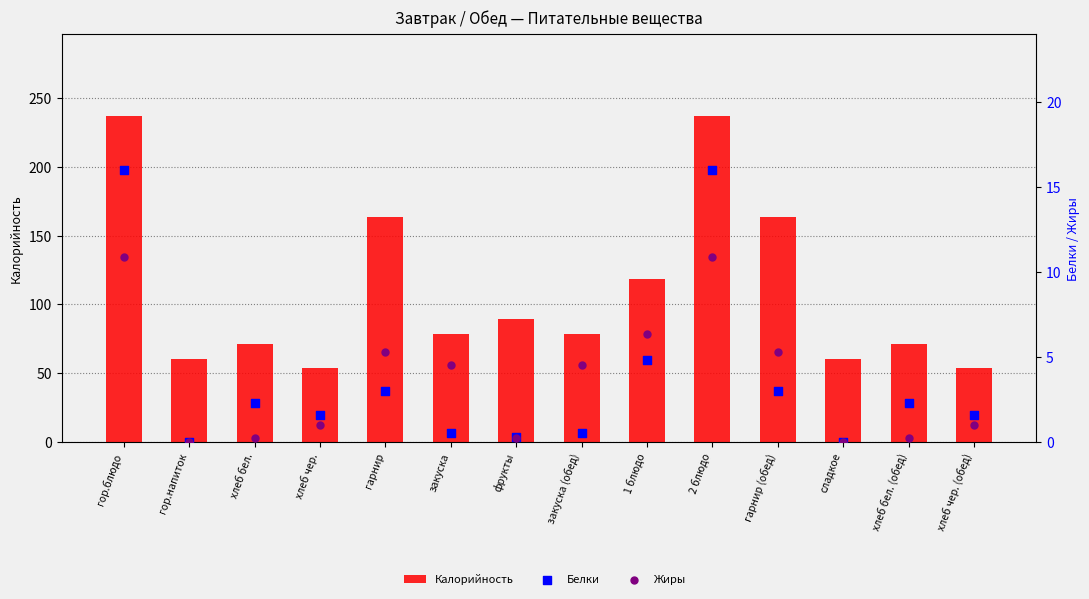

Which series contains the highest Y value?

Калорийность